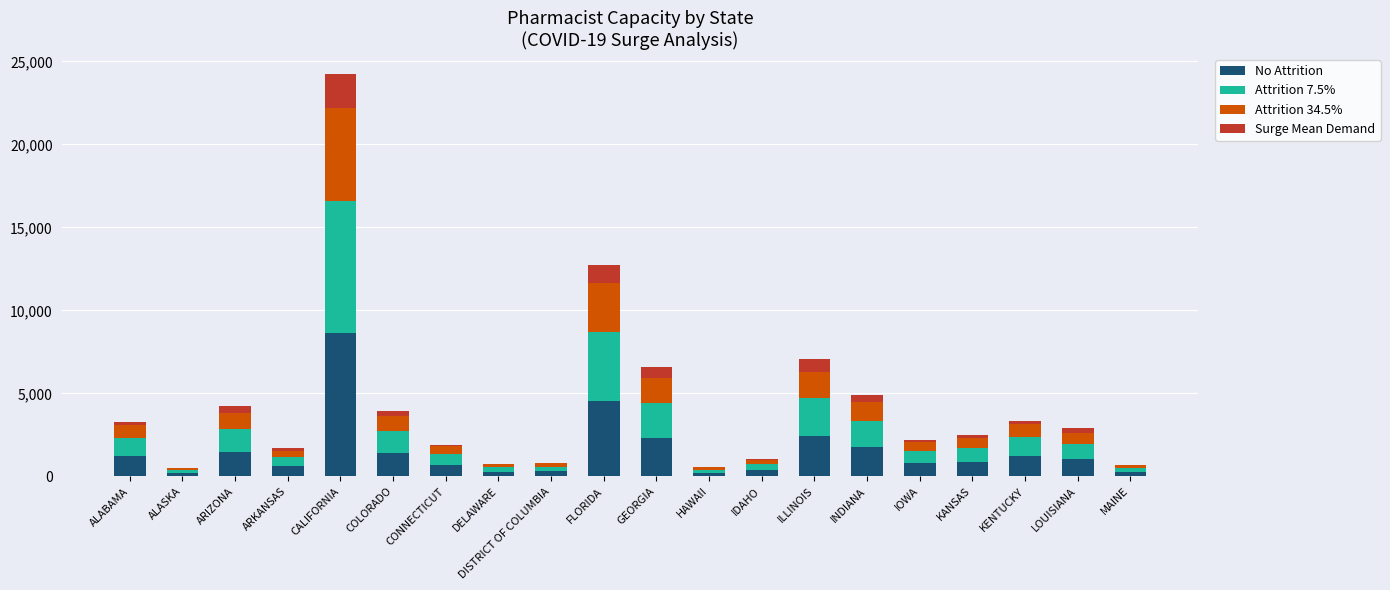

At which category is the sum across all series the highest?

CALIFORNIA